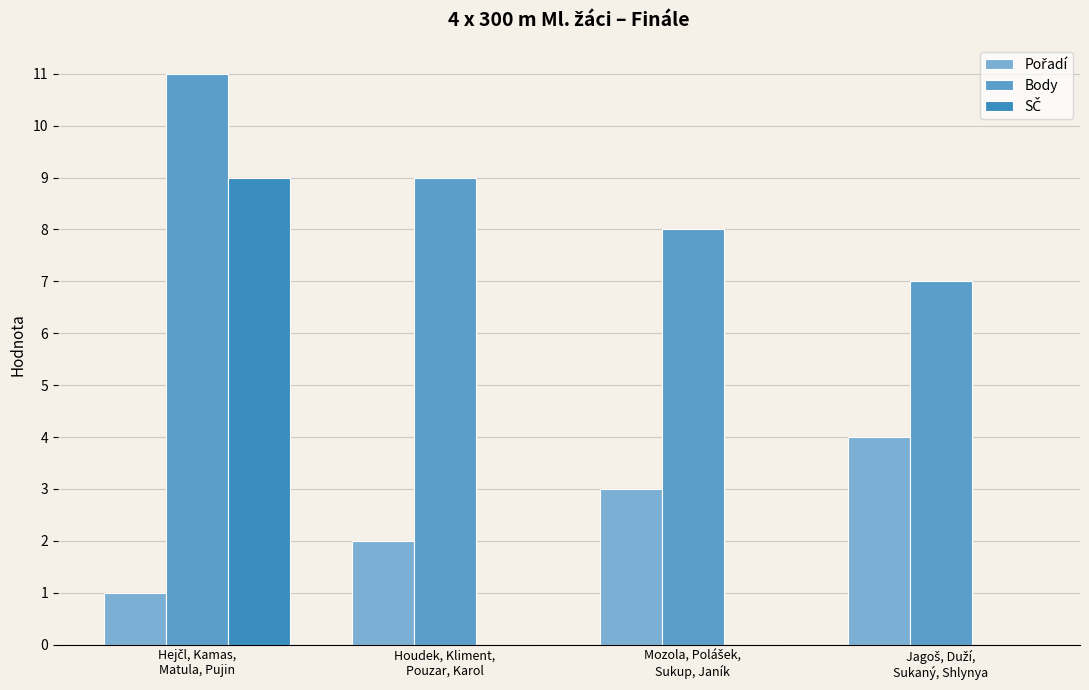

Reading left to right, what are all the values shown in this chart?

Pořadí: 1	2	3	4
Body: 11	9	8	7
SČ: 9	0	0	0